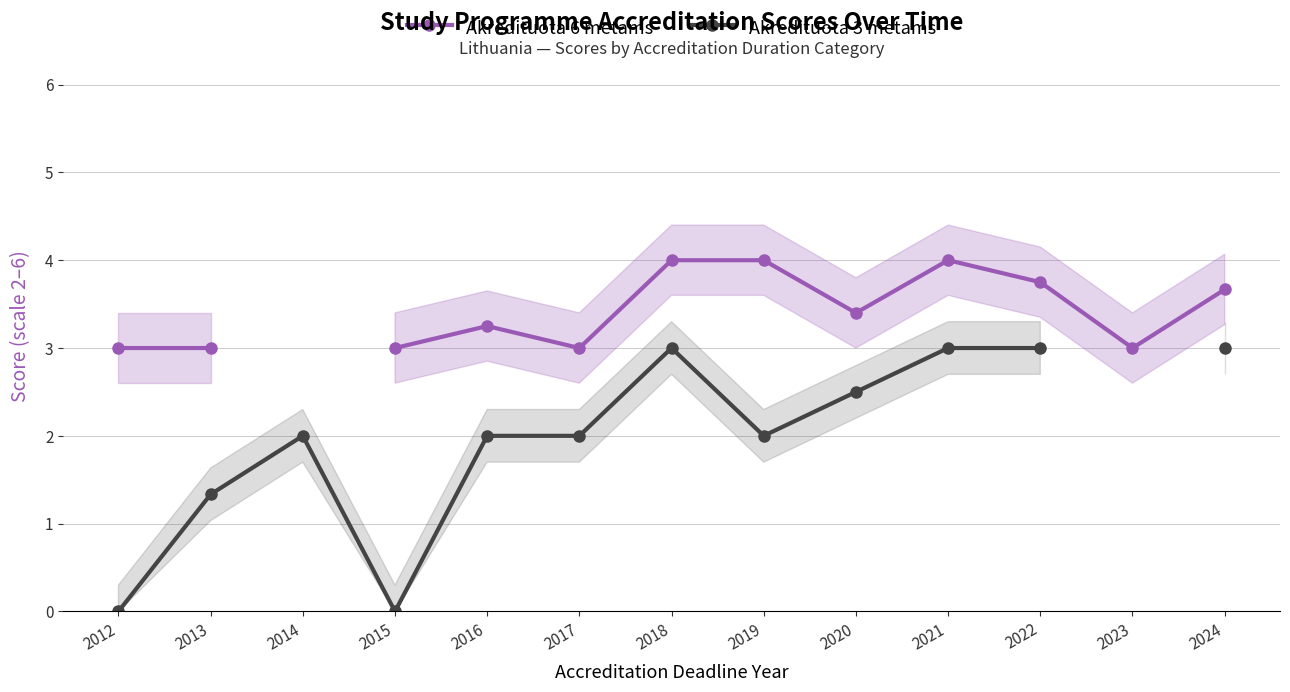

Does the chart display data point markers on the line(s)?

Yes